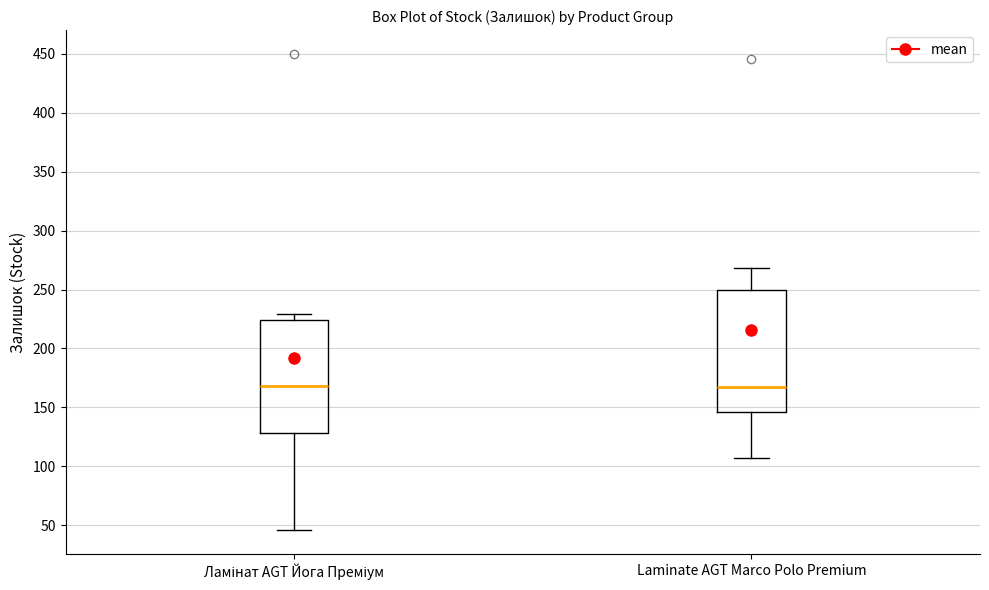

Where is the upper edge of the box for Ламінат AGT Йога Преміум on the y-axis? The values are not printed on the chart, so give them approximately, as read against the axis.

225